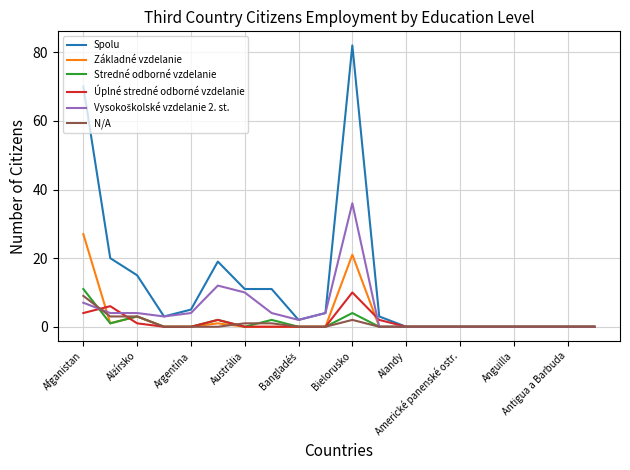

Which series has the widest spread of values?

Spolu